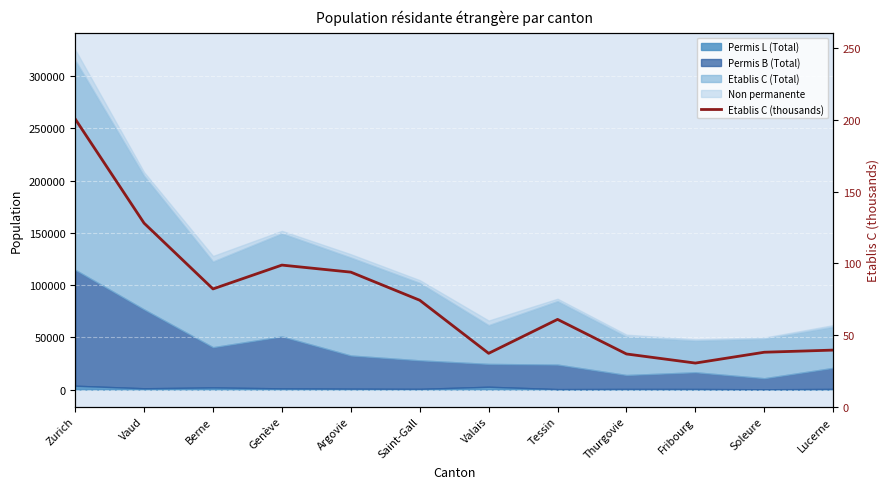

How many points are higher than both their immediate neighbors (excluding endpoints)?

2